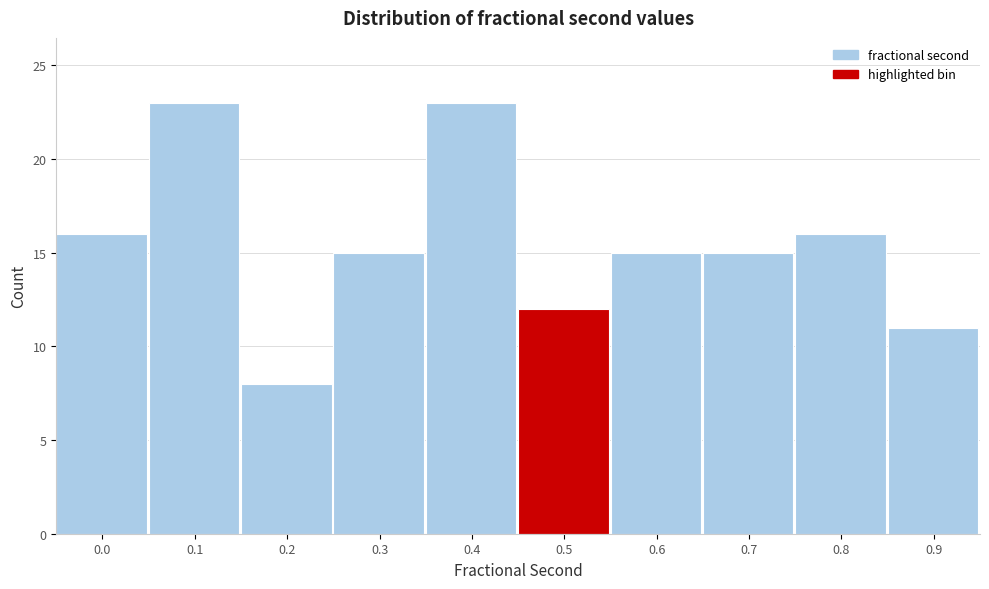

Reading right to left, list all the values displayed in this chart.

11	16	15	15	12	23	15	8	23	16